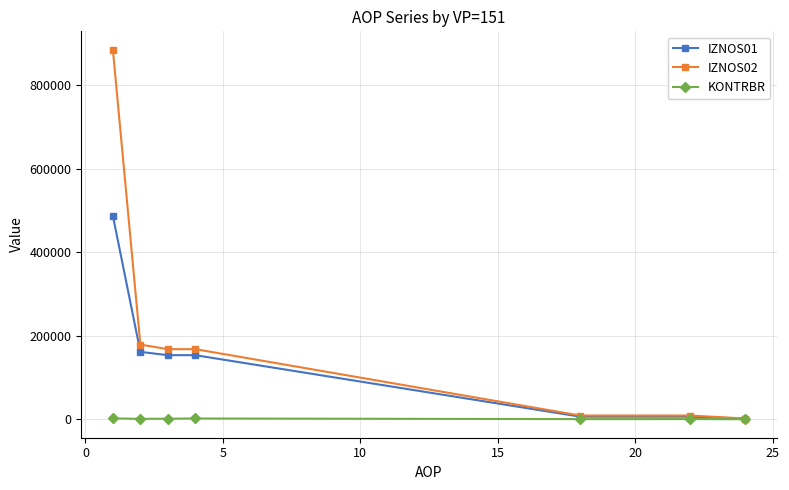

Rank the series by their average value, from lowest to highest.

KONTRBR, IZNOS01, IZNOS02